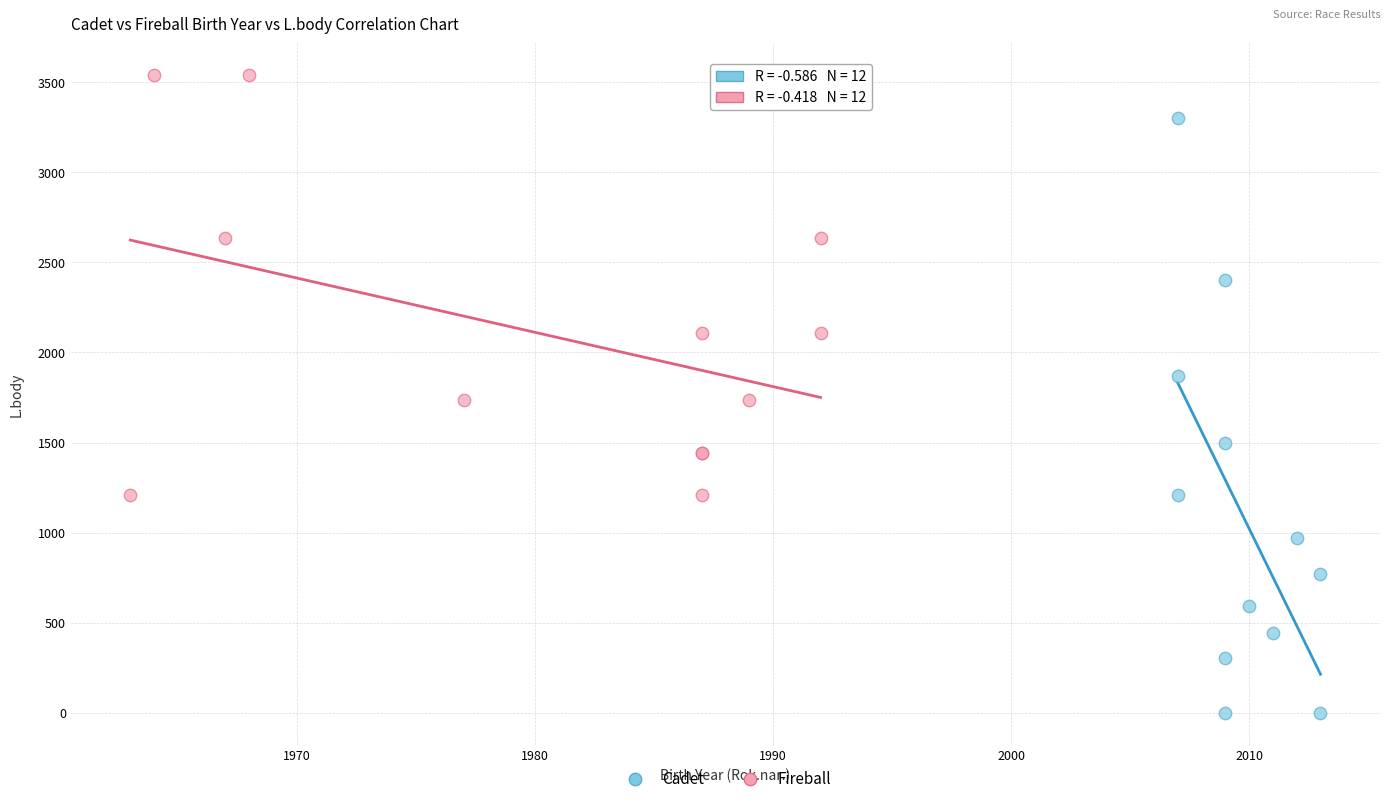

Which series reaches the minimum Y coordinate?

Cadet